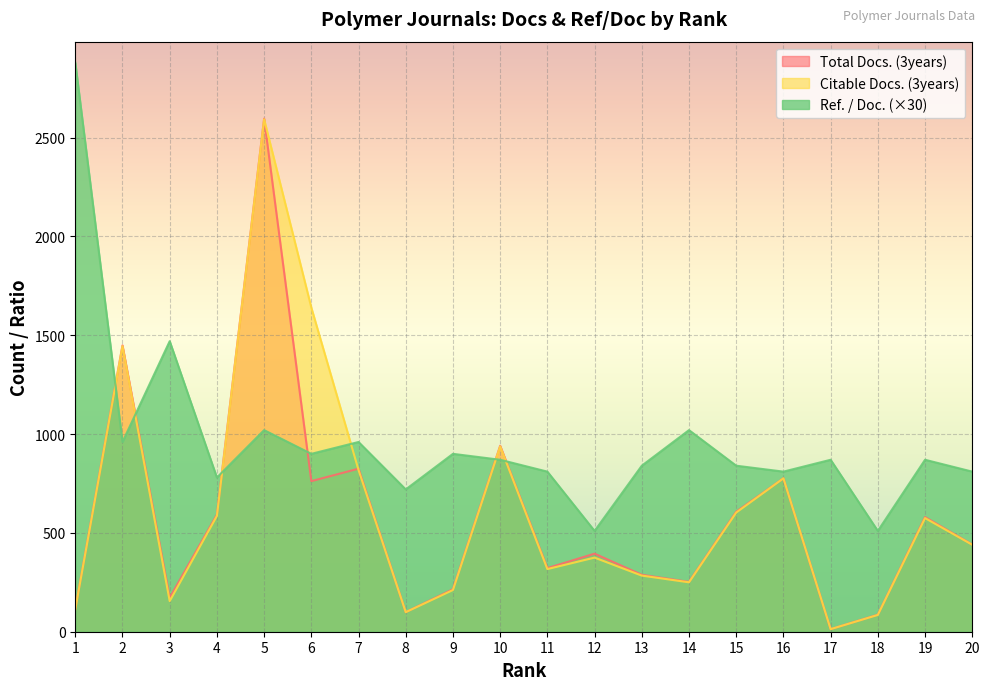

True or false: Total Docs. (3years) has a value of 57 at 18.

False